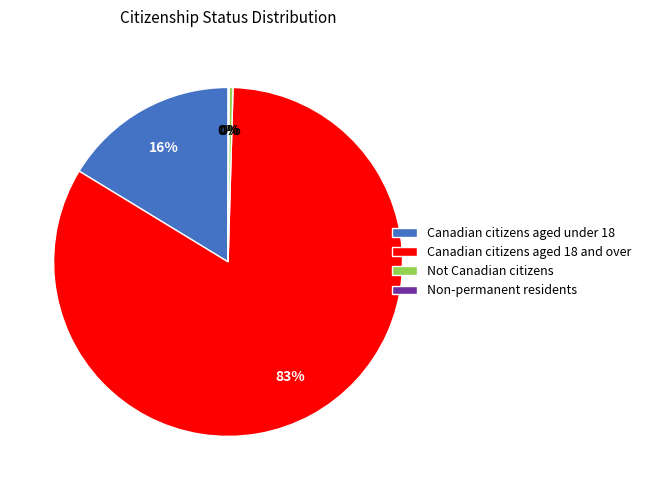

Is the sum of Canadian citizens aged 18 and over and Not Canadian citizens greater than half?

Yes